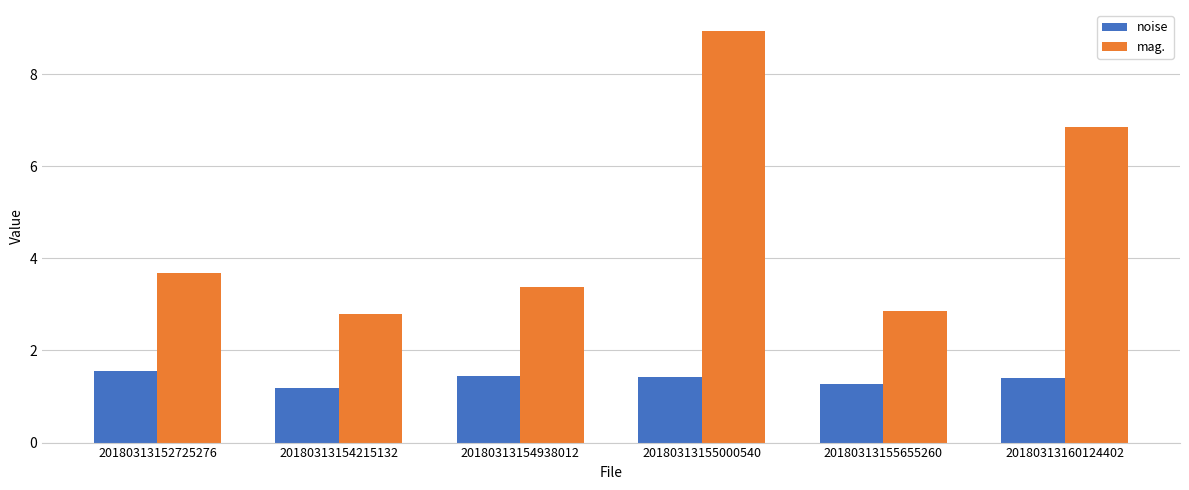

What is the minimum value for noise?

1.2